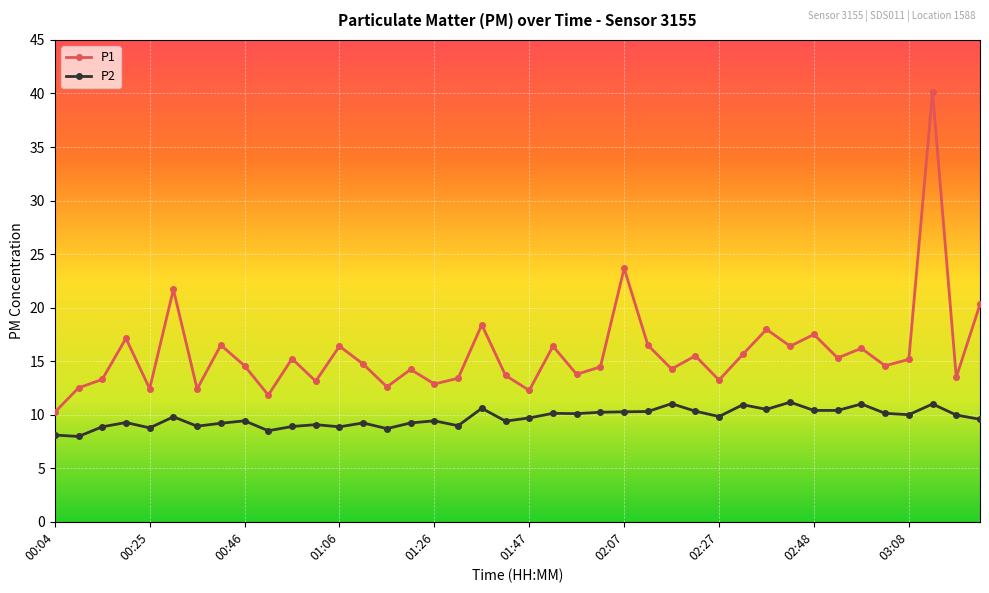

What is the value of the P1 point at the 34th from the left?

15.3